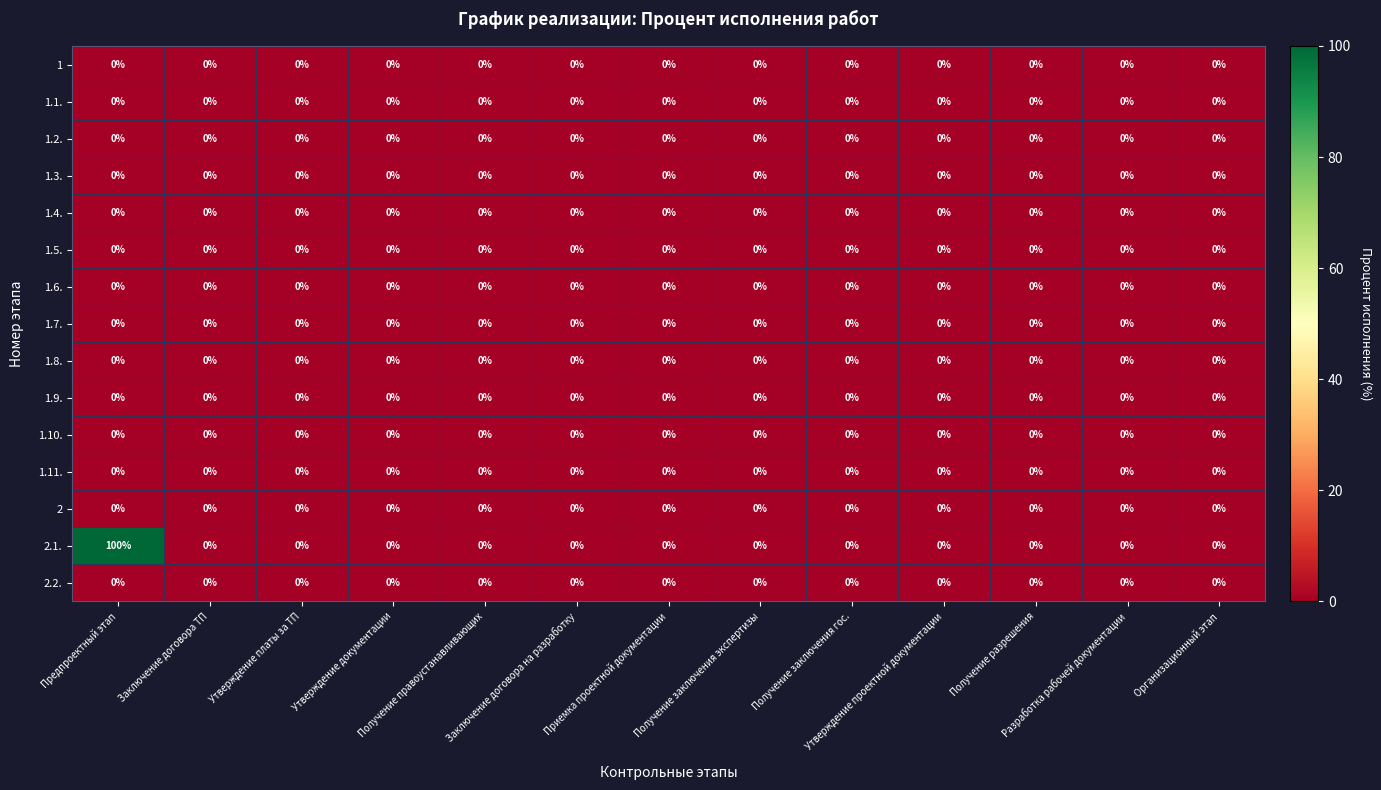

What is the maximum value shown in the chart?

100